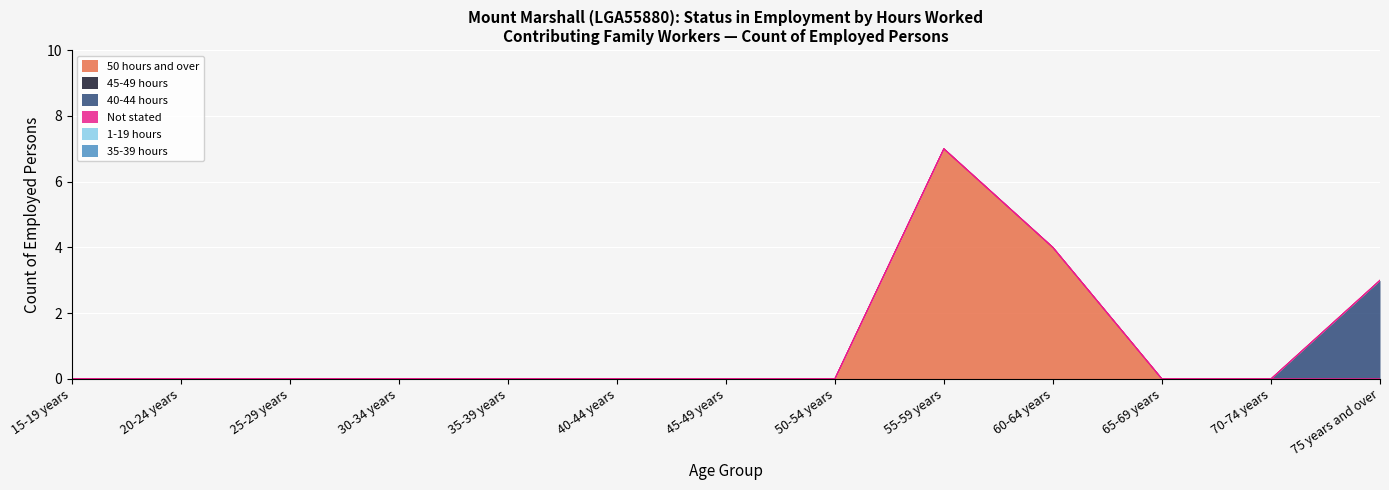

At how many categories does at least one series exceed 4?

1